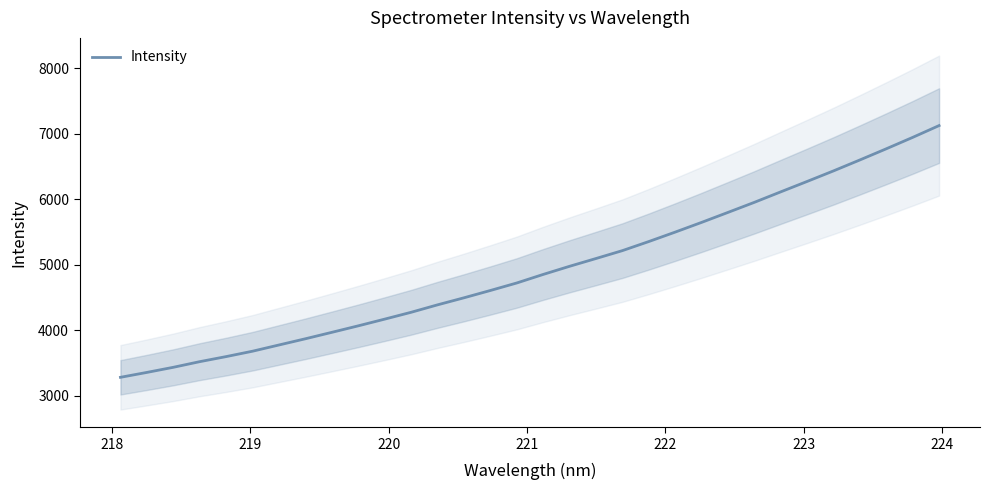

What is the lowest value of the Intensity series?

3282.6